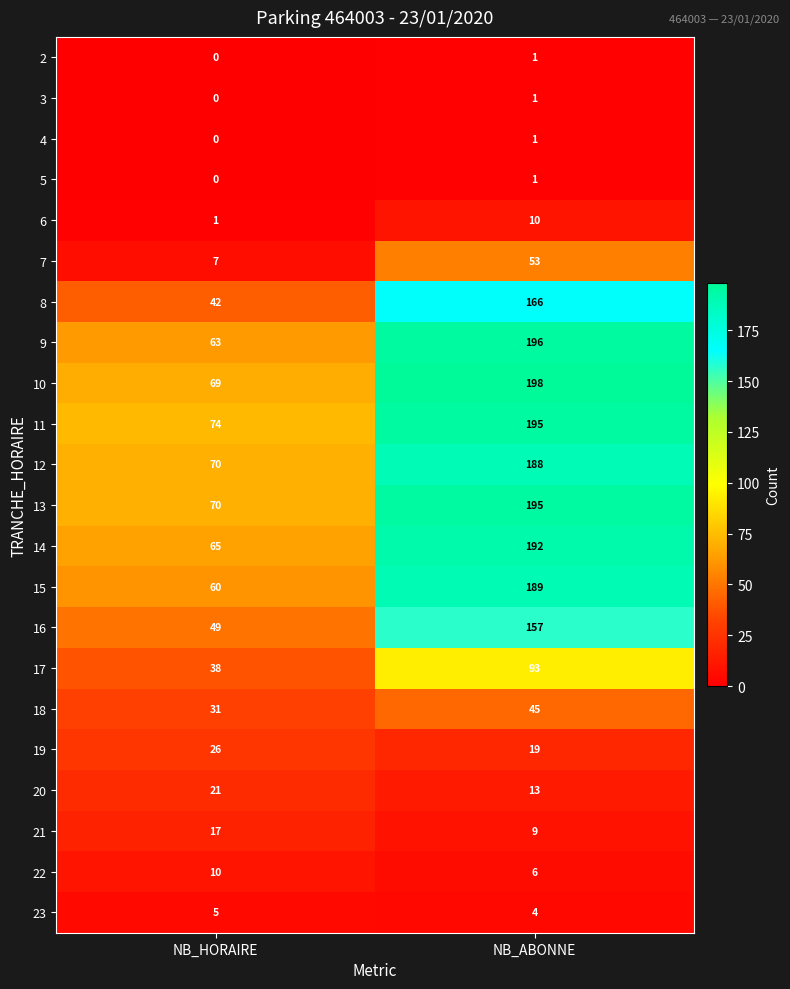

What is the sum of all 18 values?

76